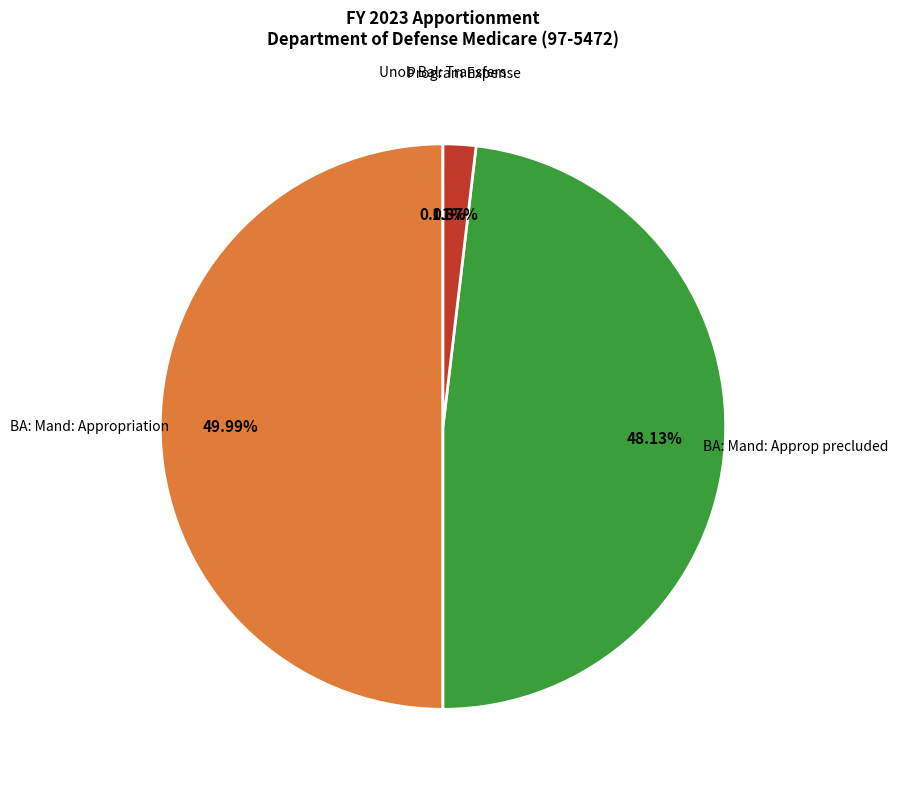

Between BA: Mand: Approp precluded and BA: Mand: Appropriation, which is larger?

BA: Mand: Appropriation